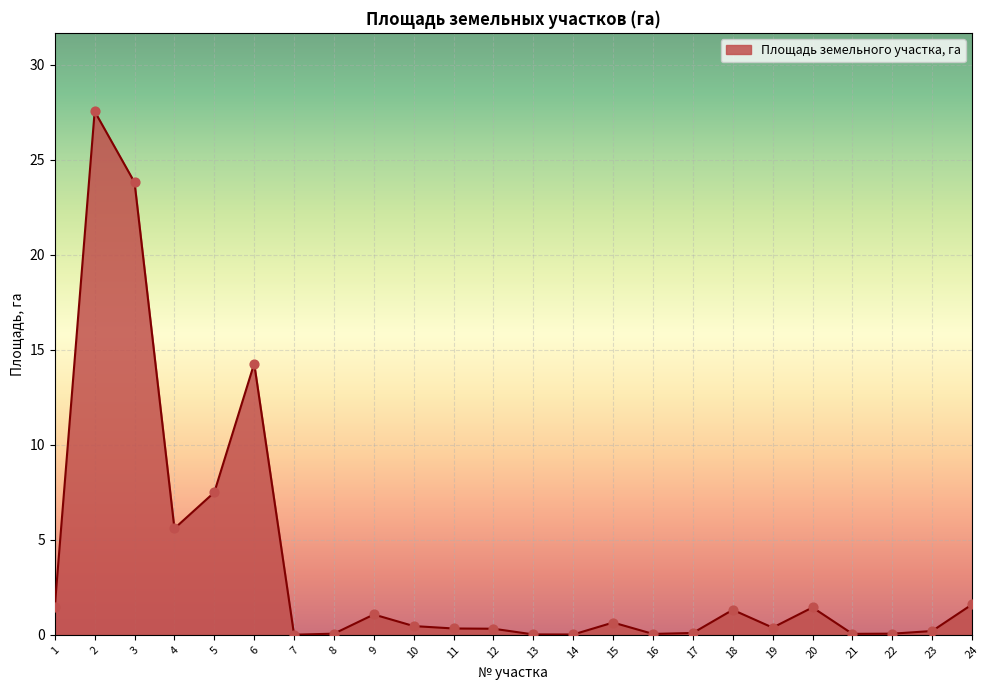

What is the change in value from 3 to 21?

-23.8